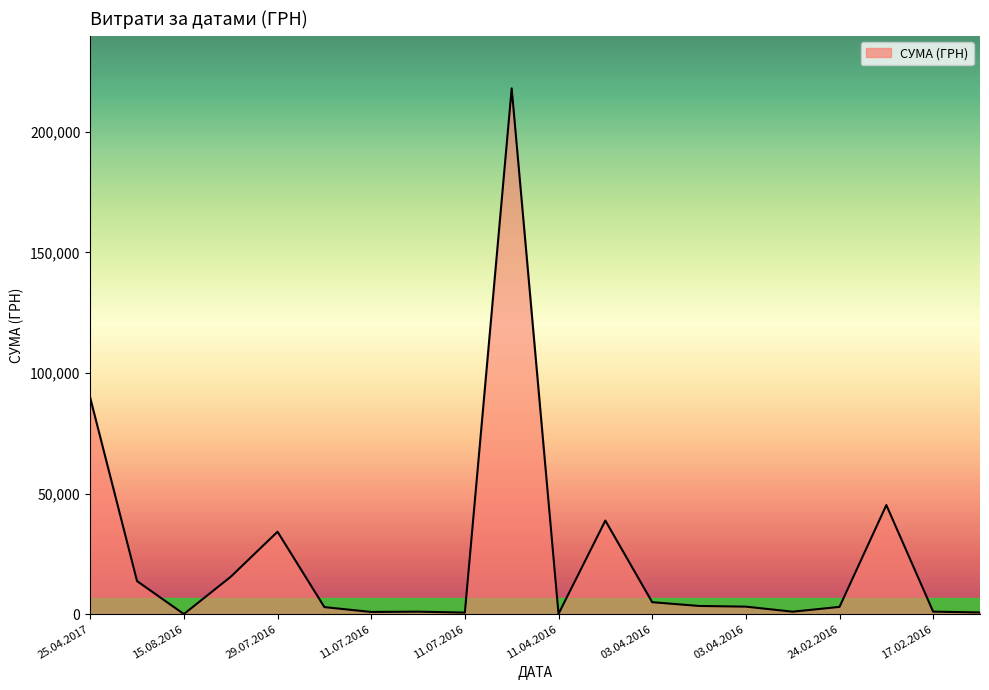

What is the difference between the second highest and second lowest values?

89613.1